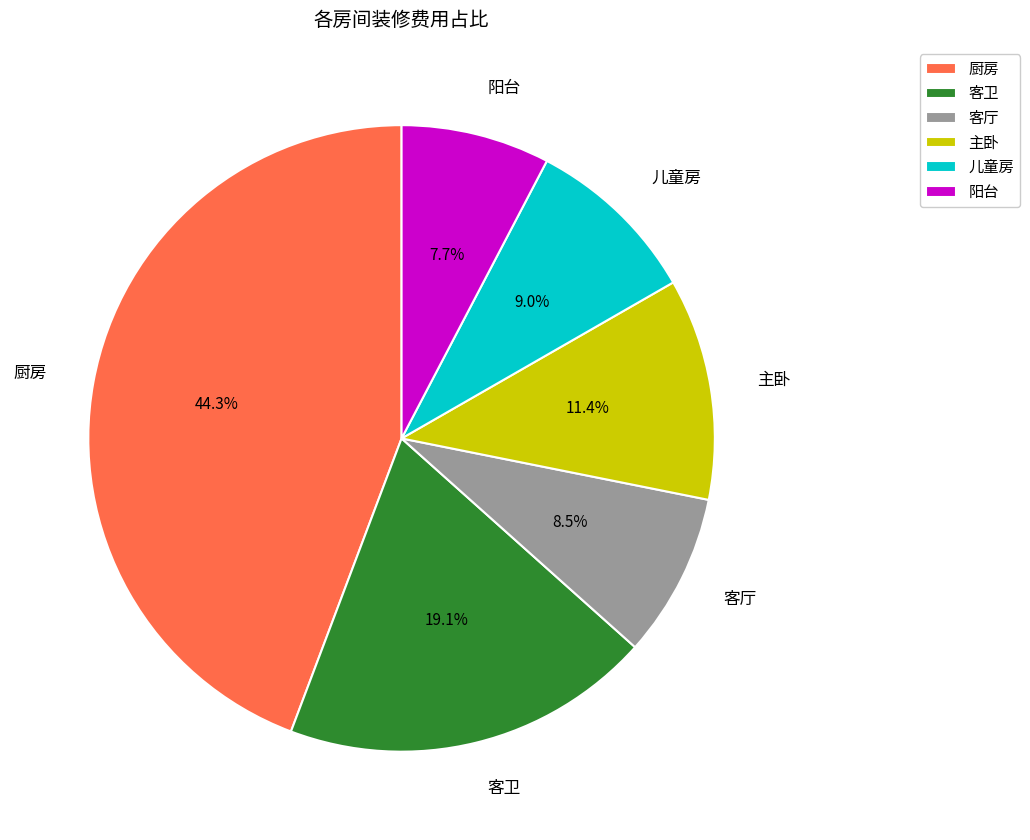

To the nearest percent, what percentage of the pie is 阳台?

8%